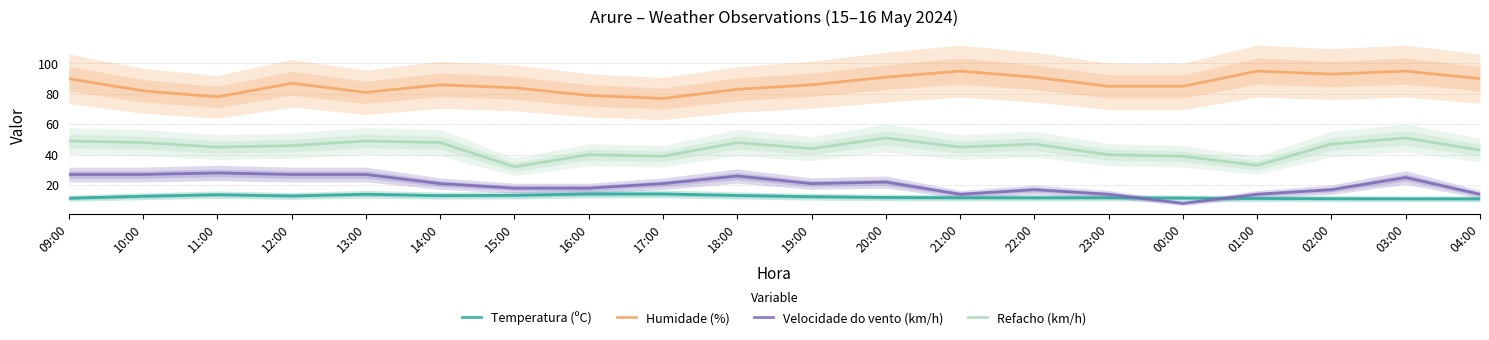

What is the total value across all series at 19:00?

163.4